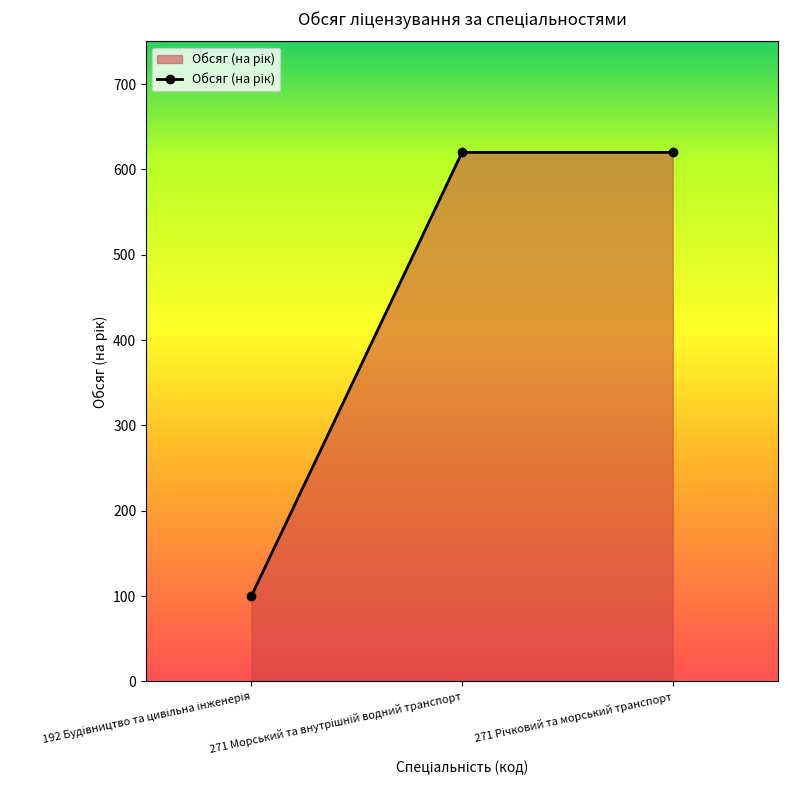

What is the greatest value displayed?

620